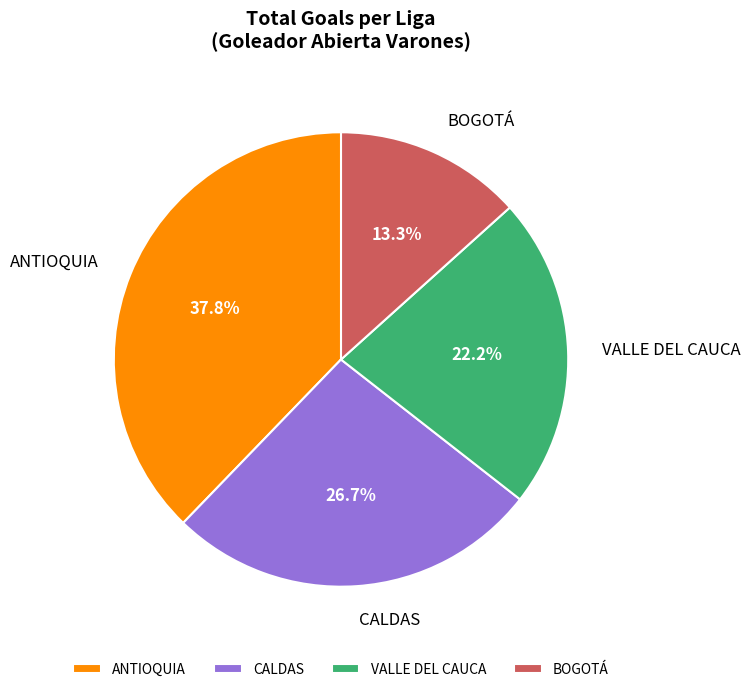

What percentage is NOT represented by BOGOTÁ?

86.7%